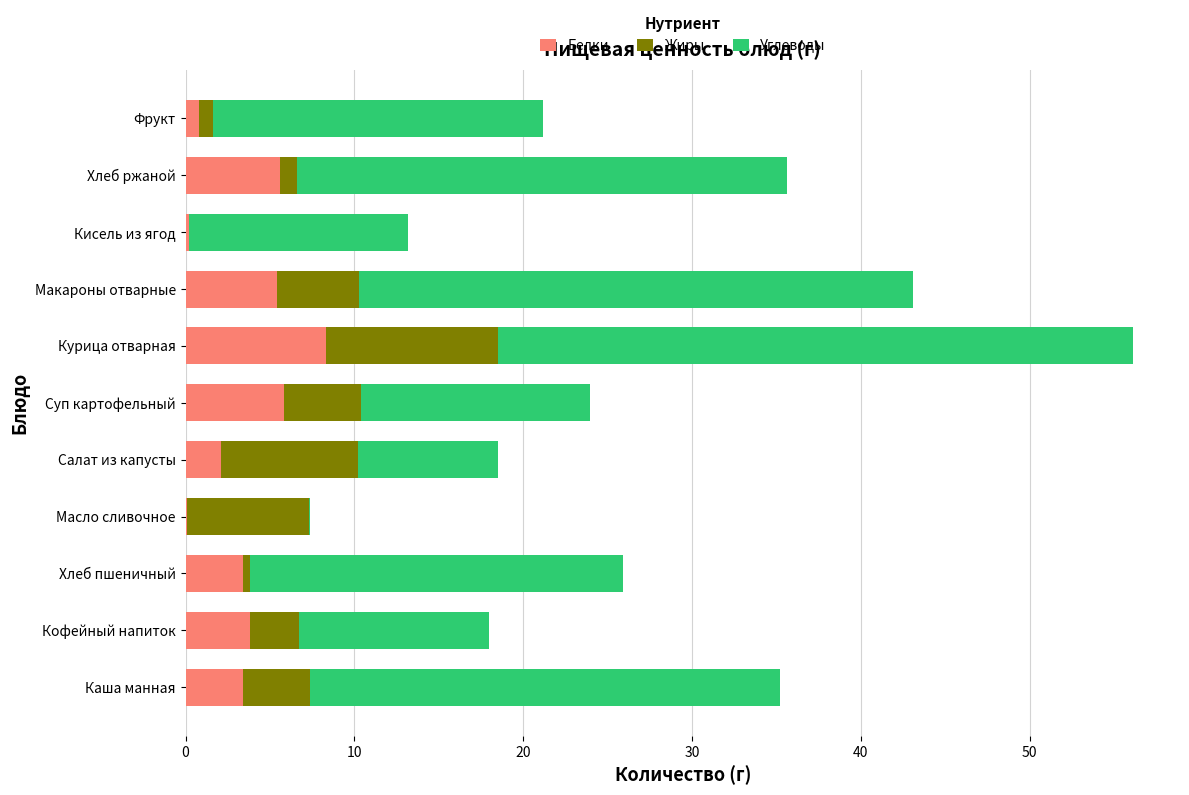

At which label does Белки reach its peak?

Курица отварная